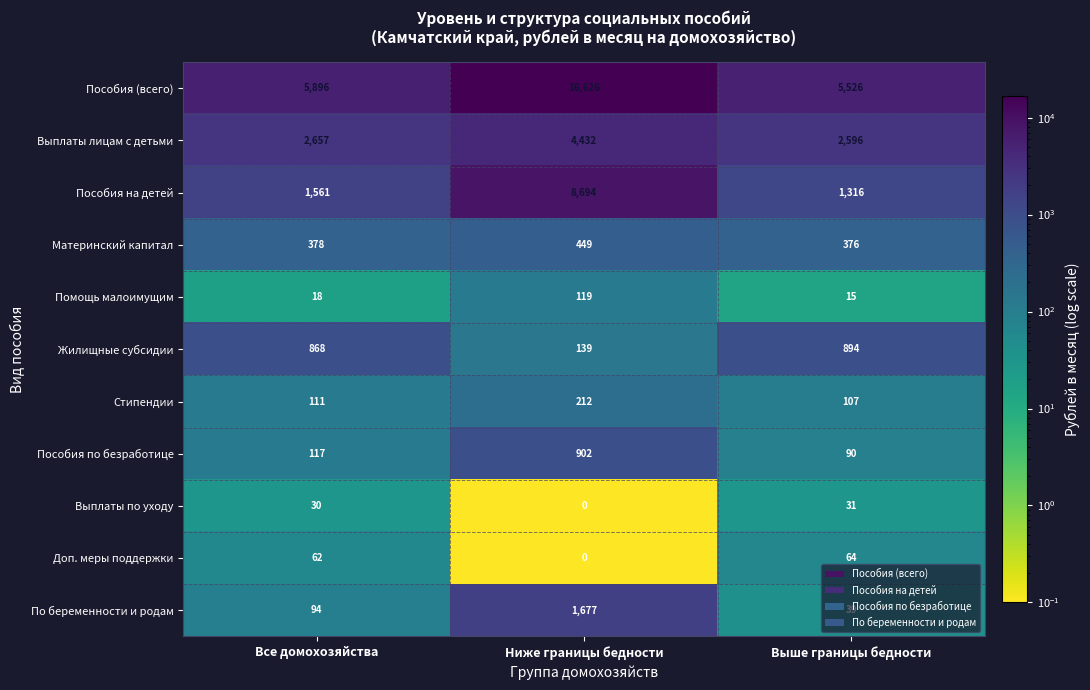

At which category is the sum across all series the highest?

Ниже границы бедности